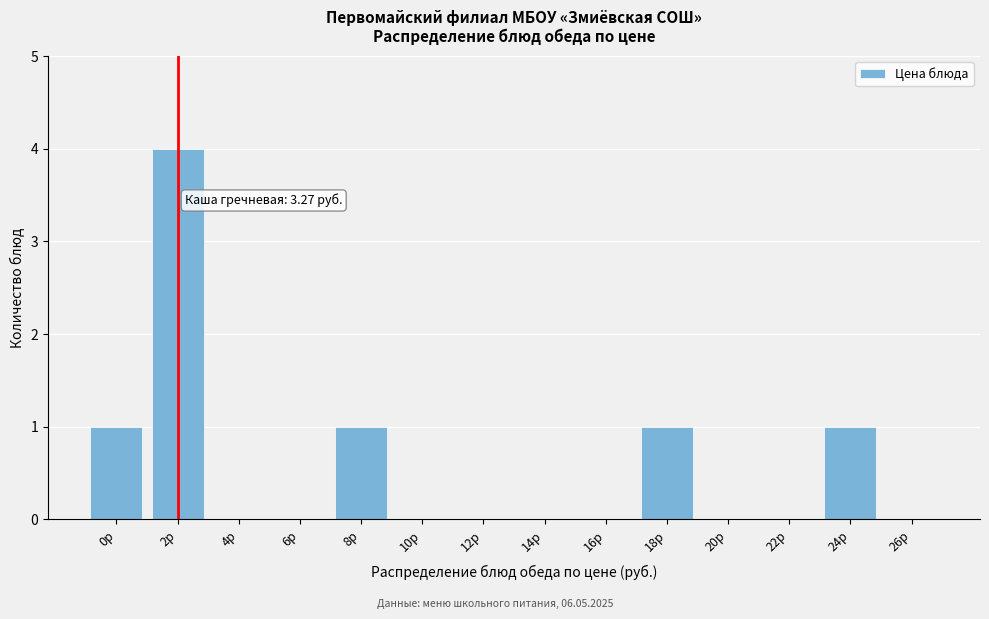

Reading left to right, transcribe all the data shown in this chart.

0р=1	2р=4	4р=0	6р=0	8р=1	10р=0	12р=0	14р=0	16р=0	18р=1	20р=0	22р=0	24р=1	26р=0